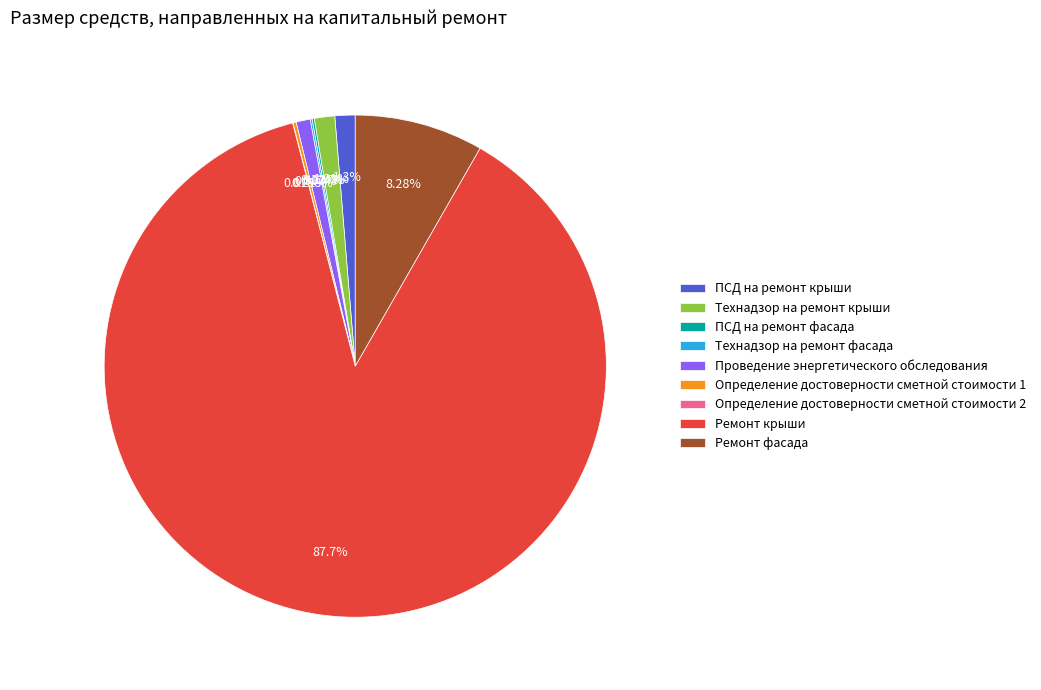

Is it true that Проведение энергетического обследования is 1% of the pie?

True